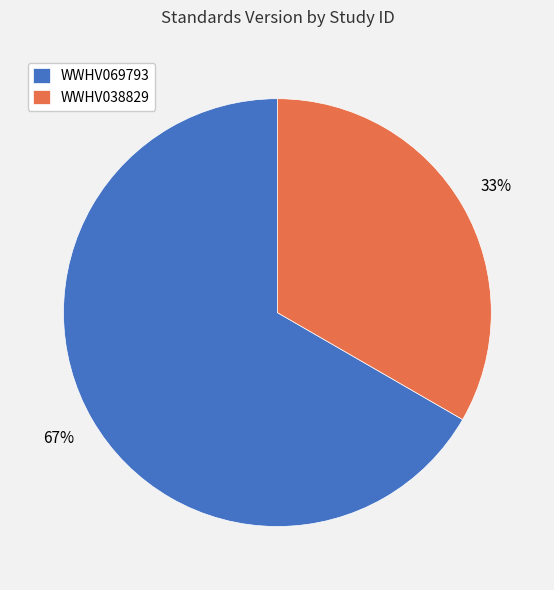

Count the number of slices in the pie.

2